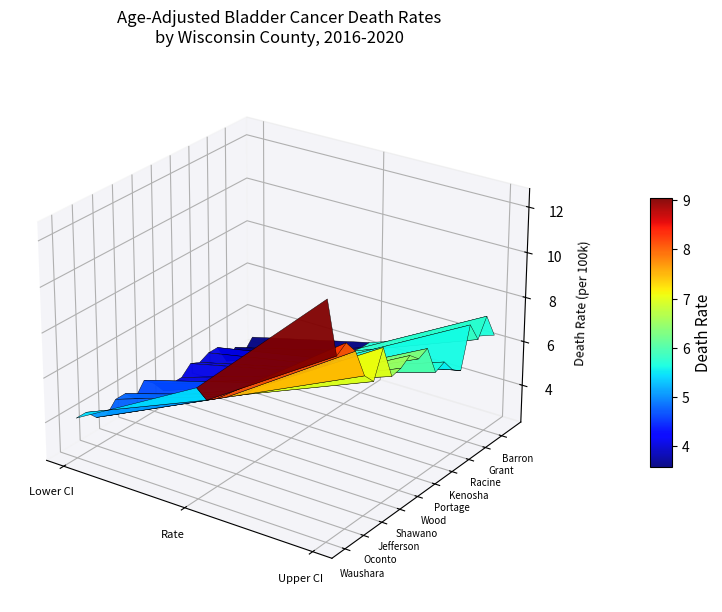

How many data points in rate are less than 5?

9